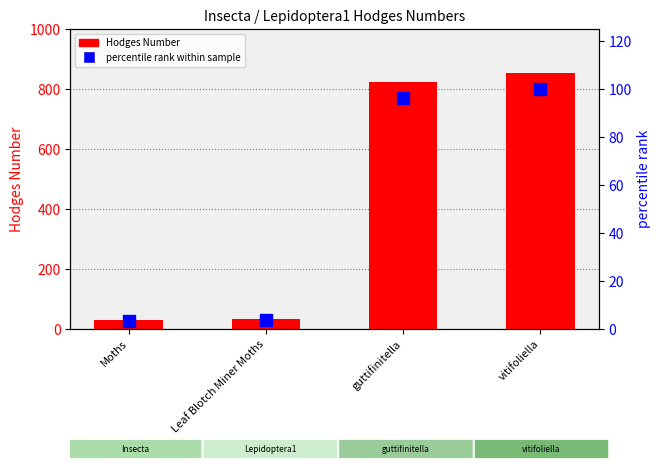

At which label is percentile rank within sample closest to 51?

guttifinitella